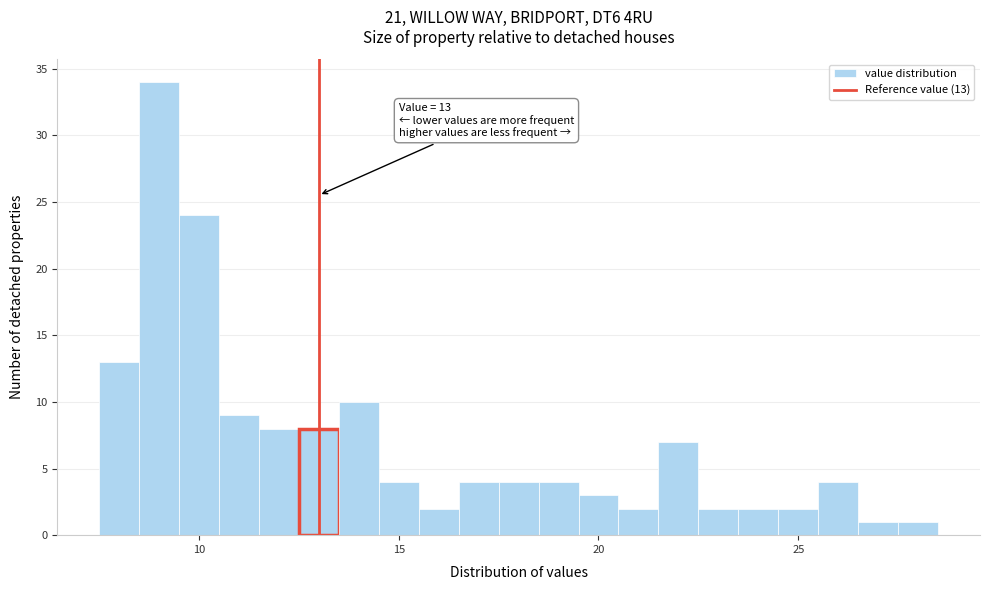

Around what value on the x-axis is the tallest bar? Give the approximate position of its centre, as read against the axis.

9.0